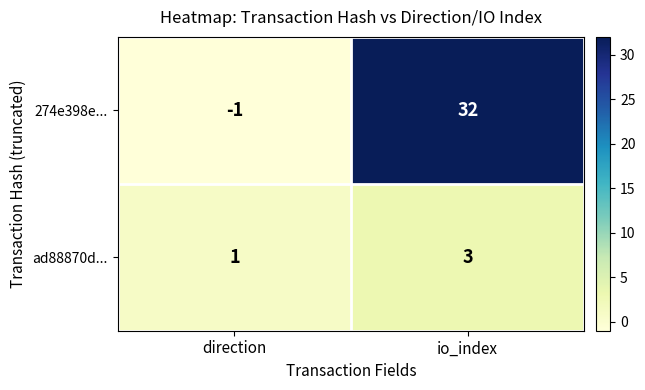

How many categories are shown in the chart?

2